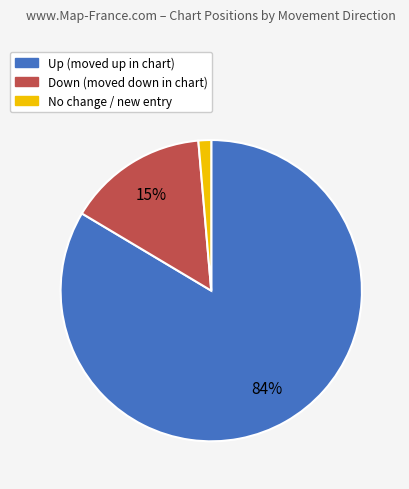

Between Up (moved up in chart) and No change / new entry, which is larger?

Up (moved up in chart)